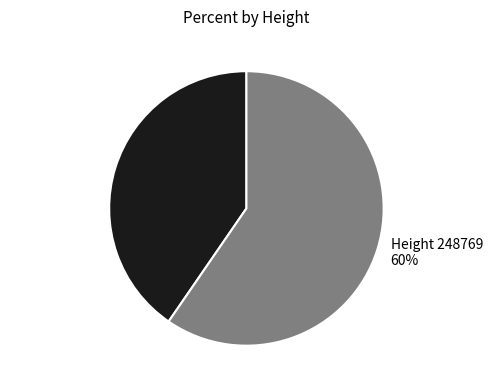

Rank the categories by value from highest to lowest.

Height 248769 60%, Height 248770 40%